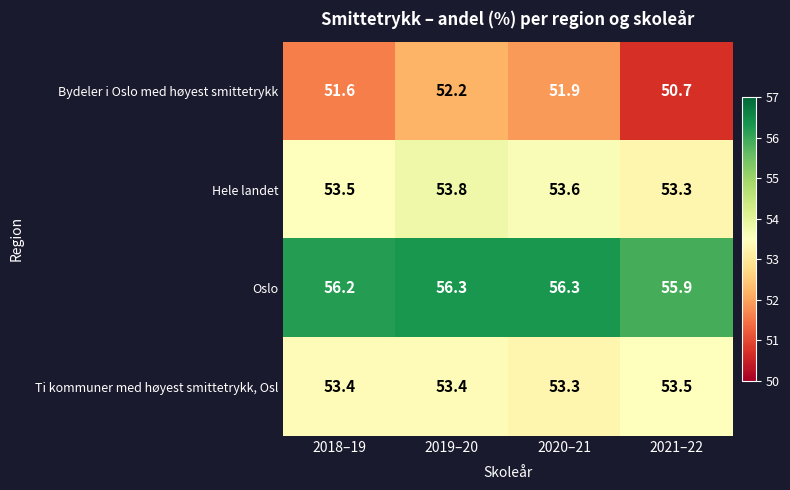

At which label is Hele landet closest to 53?

2021–22